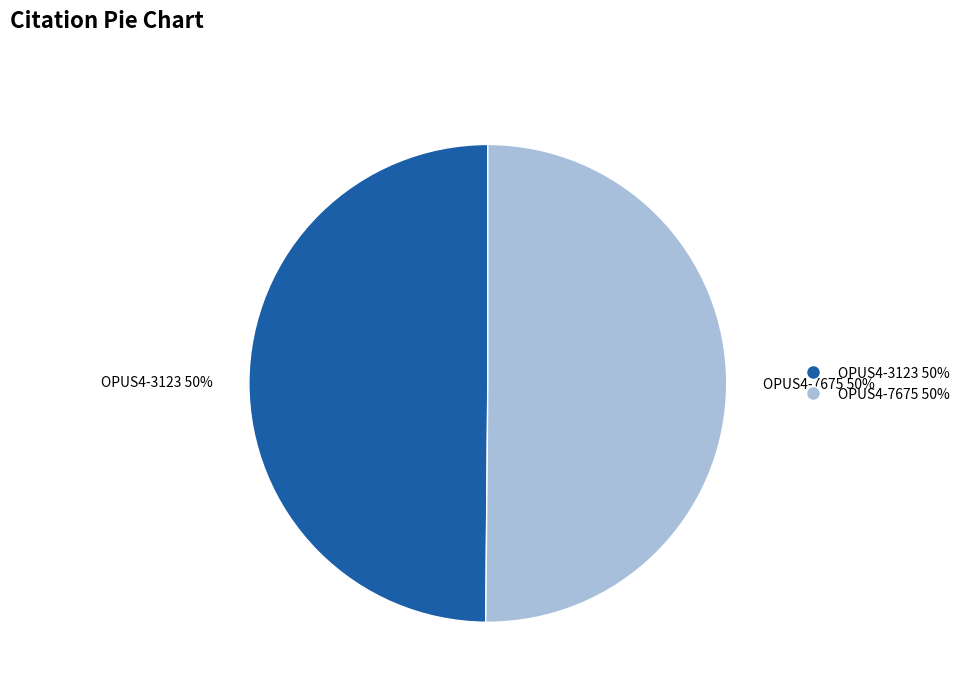

To the nearest percent, what percentage of the pie is OPUS4-3123?

50%